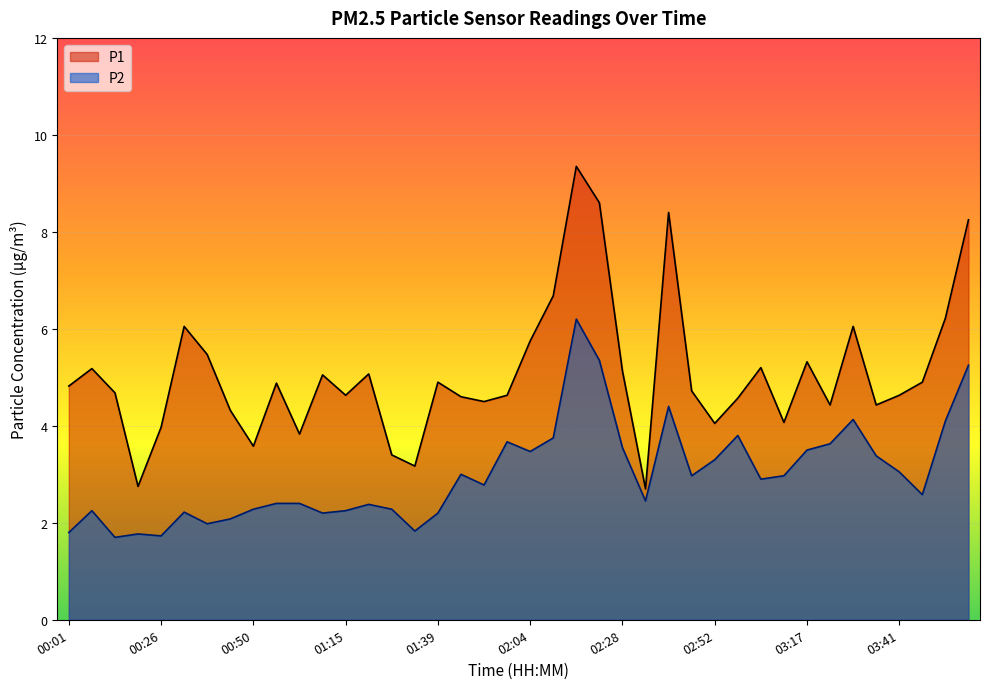

Is the value of P1 at 02:46 greater than the value of P2 at 01:33?

Yes